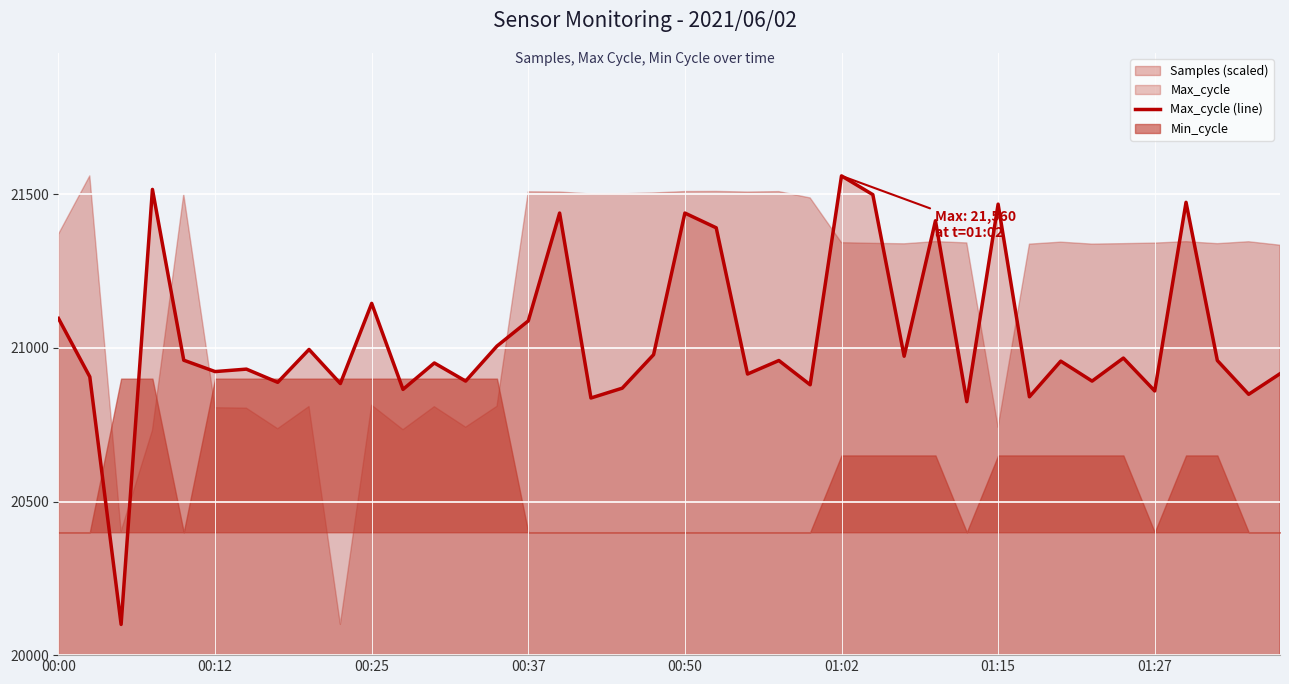

What is the maximum value for Max_cycle (line)?

21560